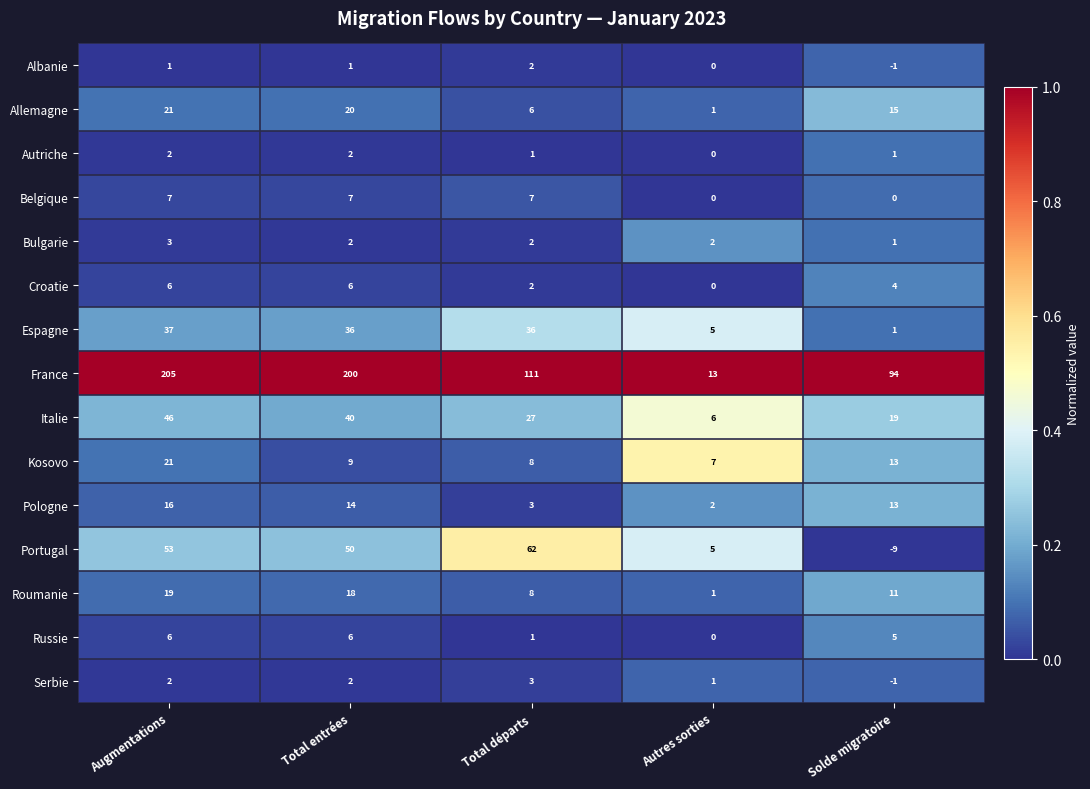

At which label is France closest to 109?

Total départs